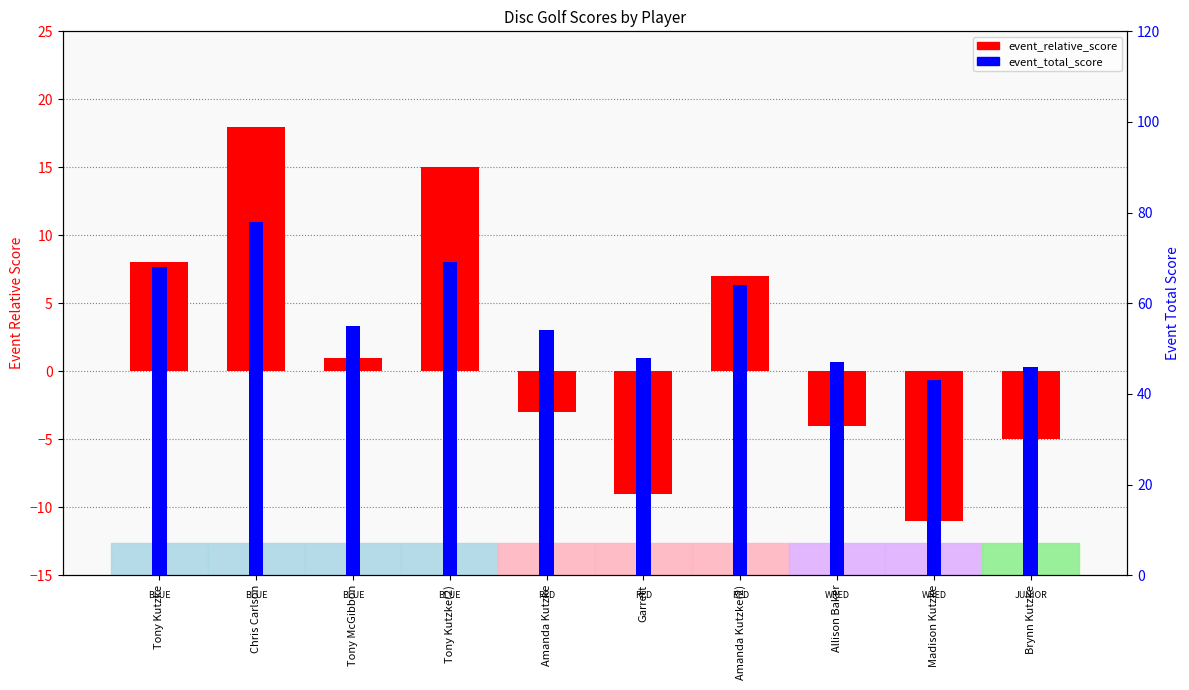

How many series are shown in this chart?

2